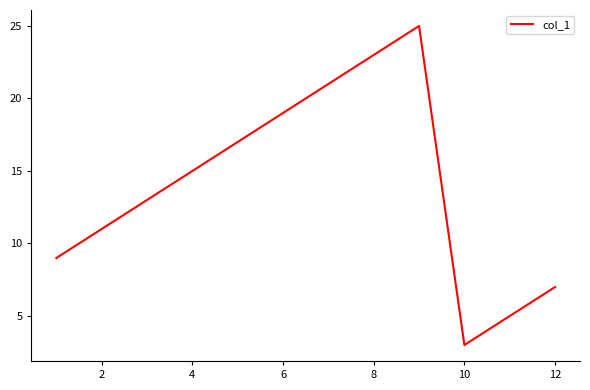

What is the smallest value displayed?

3